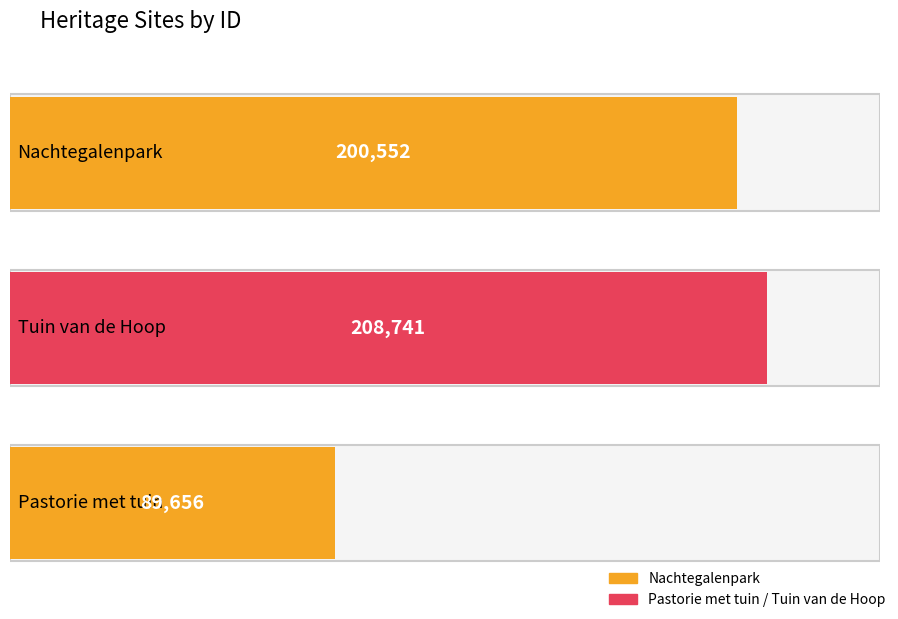

Between Pastorie met tuin and Nachtegalenpark, which is larger?

Nachtegalenpark